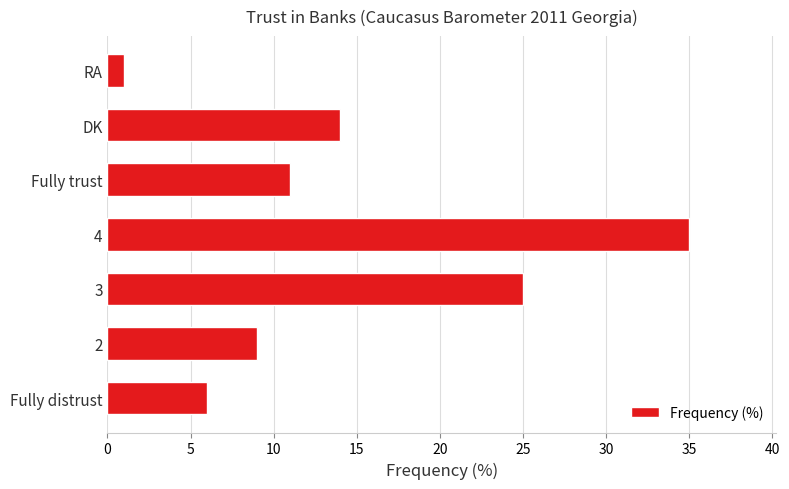

The chart shows a value of 16 at 2. True or false?

False